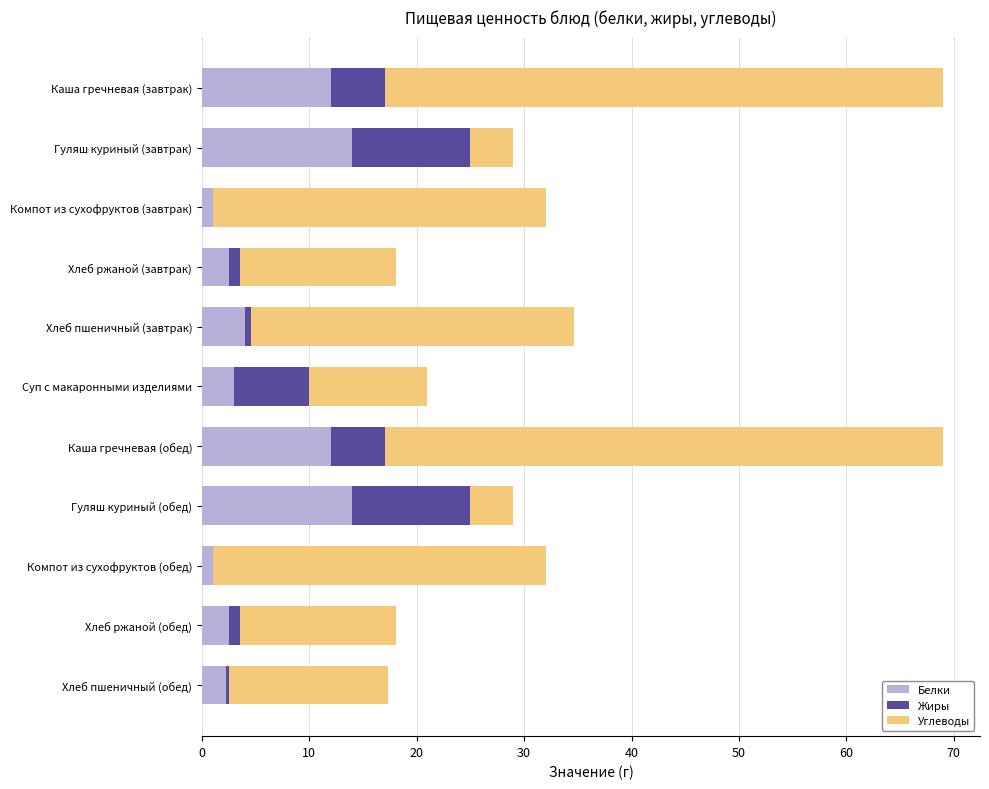

What is the maximum value for Белки?

14.0